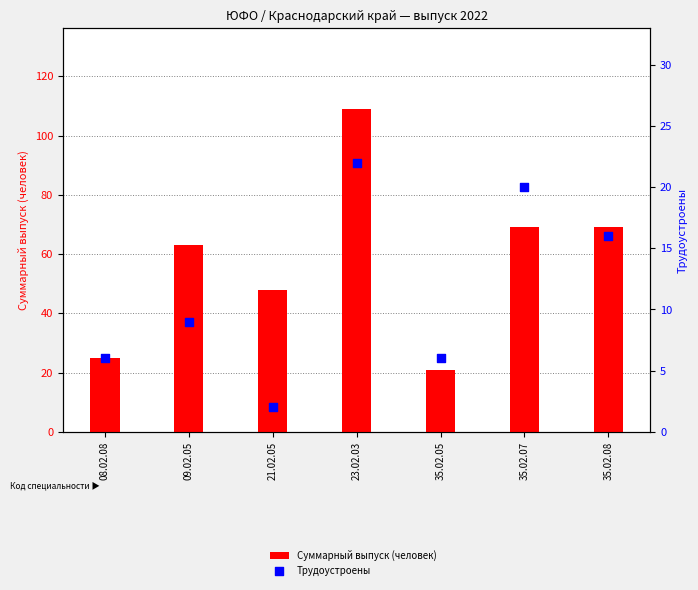

Is the value of Трудоустроены at 23.02.03 greater than the value of Суммарный выпуск (человек) at 35.02.05?

Yes